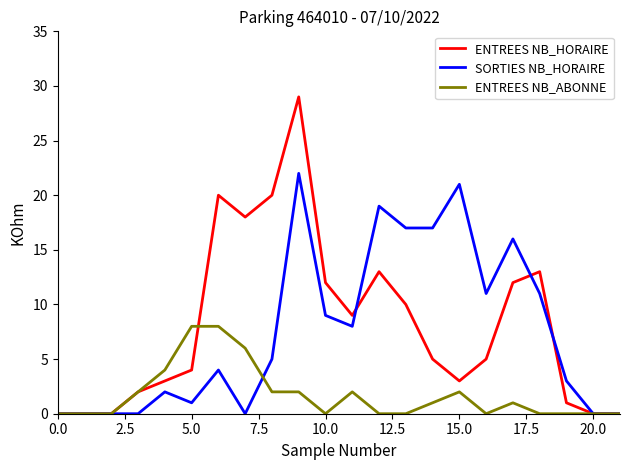

What is the difference between the maximum and minimum values in the SORTIES NB_HORAIRE series?

22